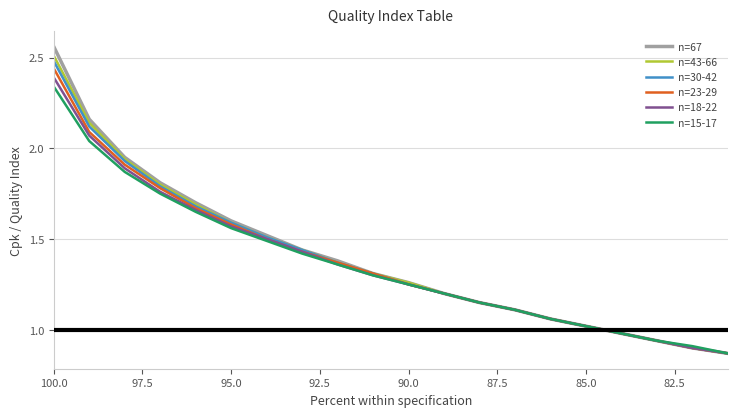

What are all the series names shown in the legend?

n=67, n=43-66, n=30-42, n=23-29, n=18-22, n=15-17